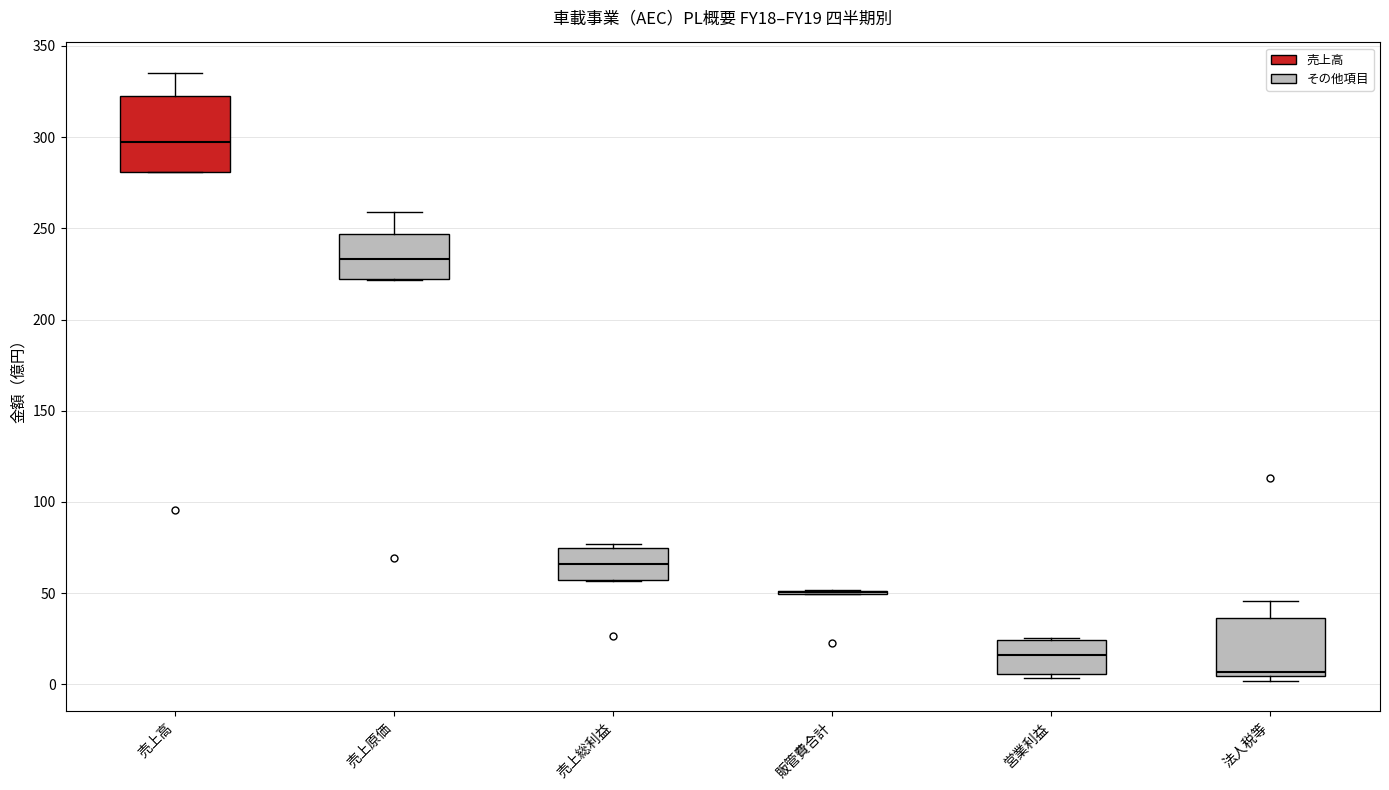

Reading left to right, read every box against the y-axis: the position of its median line, the range the box covers, and the ends of its whiskers. The values are not printed on the chart, so give them approximately, as read against the axis.

売上高: median 295, box 280 to 325, whiskers 280 to 335
売上原価: median 235, box 220 to 245, whiskers 220 to 260
売上総利益: median 65, box 55 to 75, whiskers 55 to 75 (just above the box's upper edge)
販管費合計: box collapsed to a line at 50, whiskers 50 to 50
営業利益: median 15, box 5 to 25, whiskers 5 (just below the box's lower edge) to 25
法人税等: median 5 (just above the box's lower edge), box 5 to 35, whiskers 0 to 45